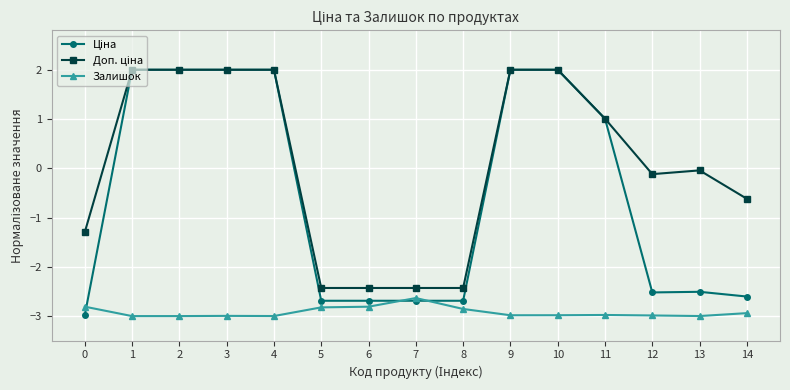

At which label is Залишок closest to -2?

7